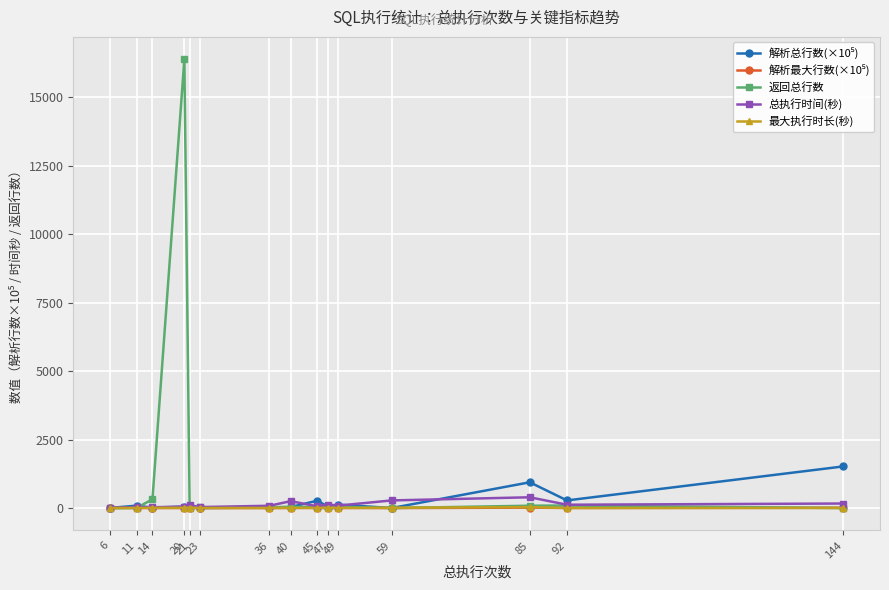

What is the difference between the highest and lowest values at 40?

249.9